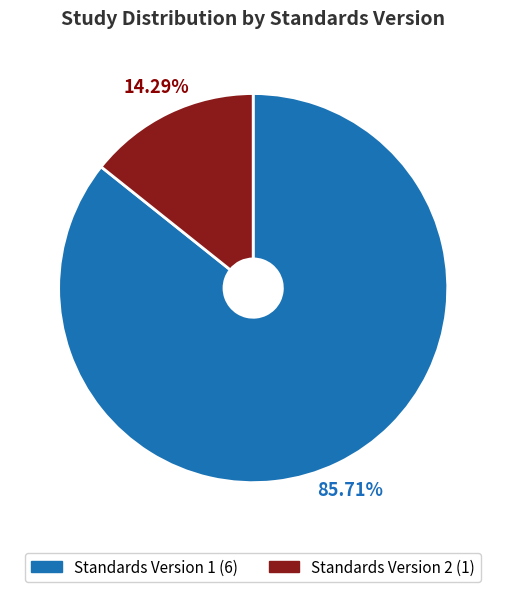

Count the number of slices in the pie.

2